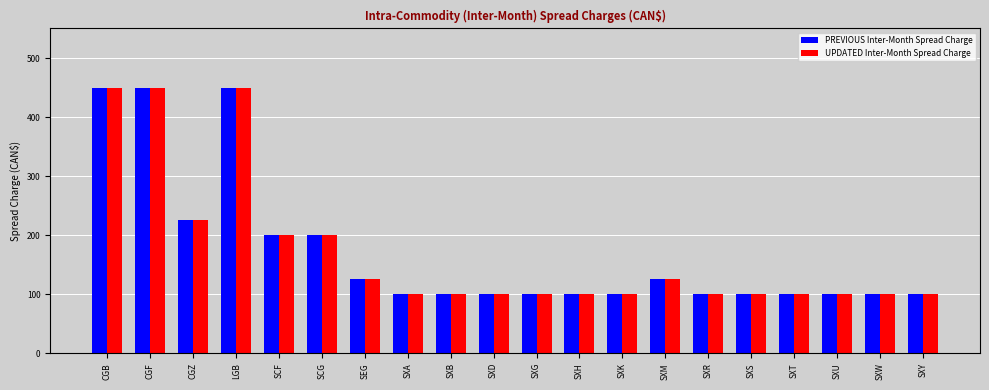

Reading right to left, extract all data points from this chart.

PREVIOUS Inter-Month Spread Charge: 100	100	100	100	100	100	125	100	100	100	100	100	100	125	200	200	450	225	450	450
UPDATED Inter-Month Spread Charge: 100	100	100	100	100	100	125	100	100	100	100	100	100	125	200	200	450	225	450	450